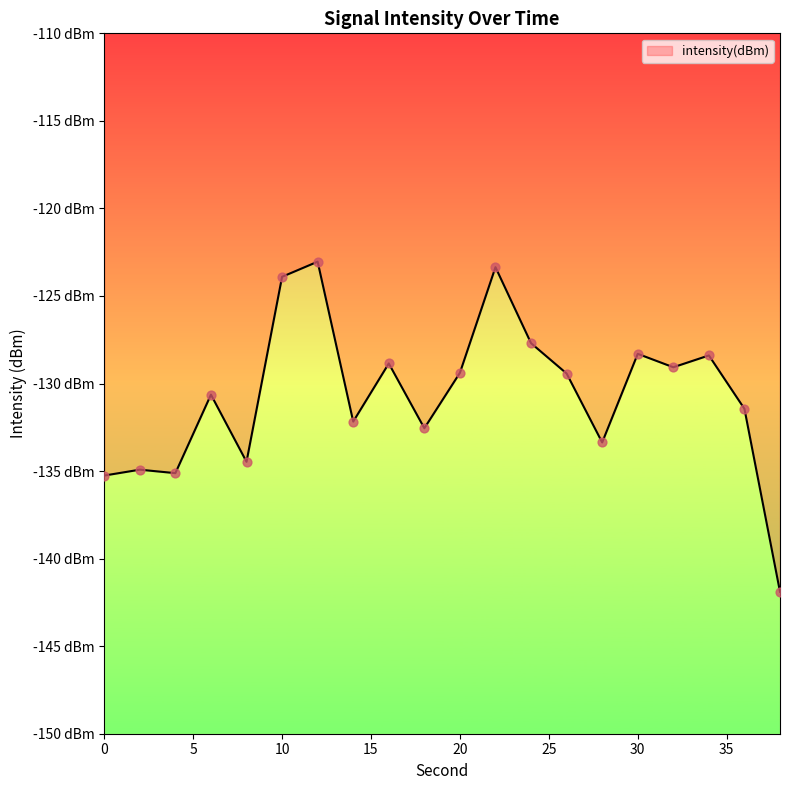

Between 16 and 32, which is larger?

16